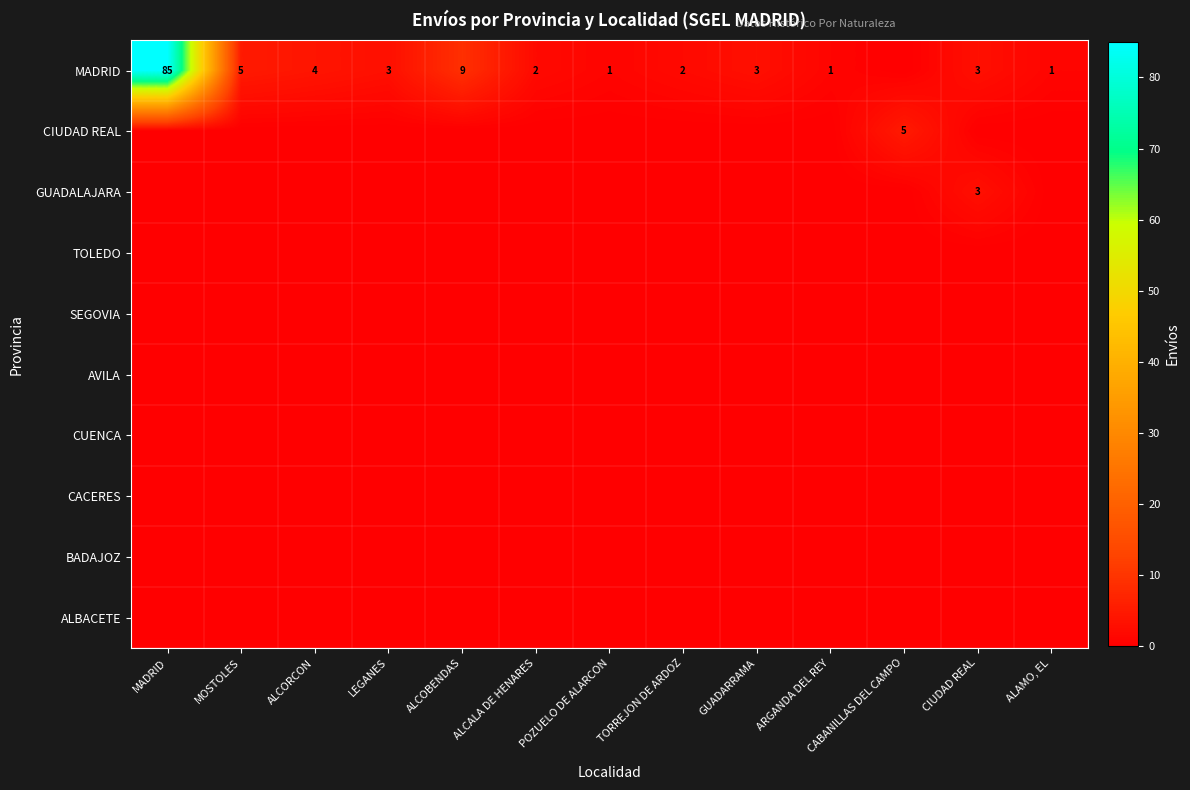

The value of MADRID at ALAMO, EL is 1. True or false?

True